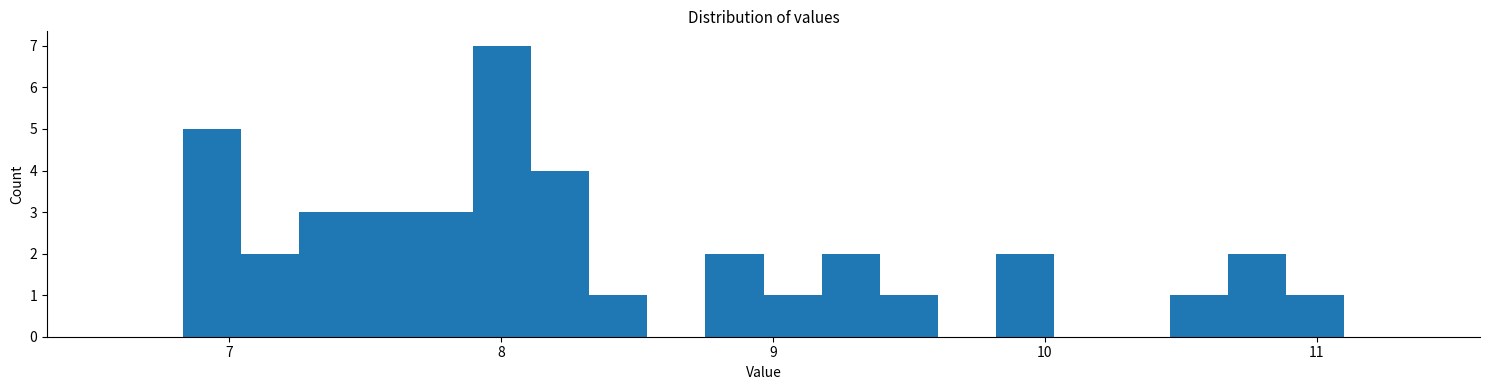

Around what value on the x-axis is the tallest bar? Give the approximate position of its centre, as read against the axis.

8.0